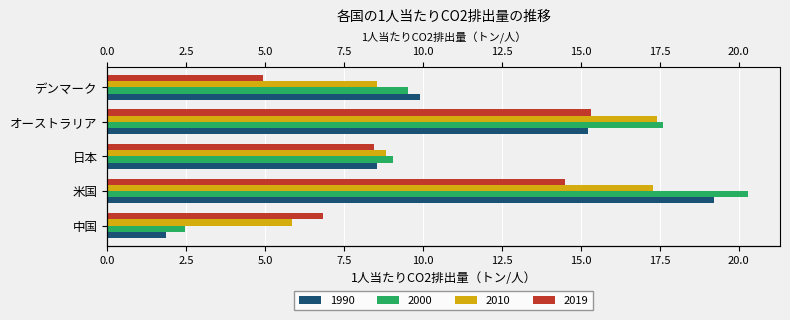

How many values in the 2019 series exceed 8?

3